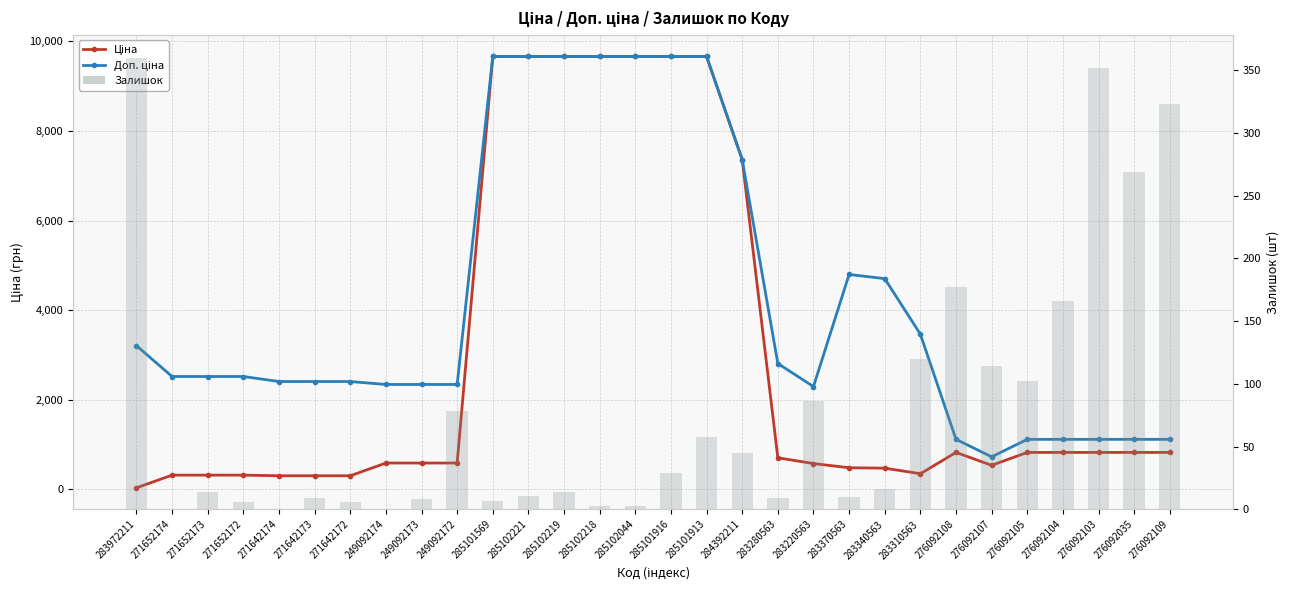

Is the value of Ціна at 283310563 greater than the value of Залишок at 271652173?

Yes